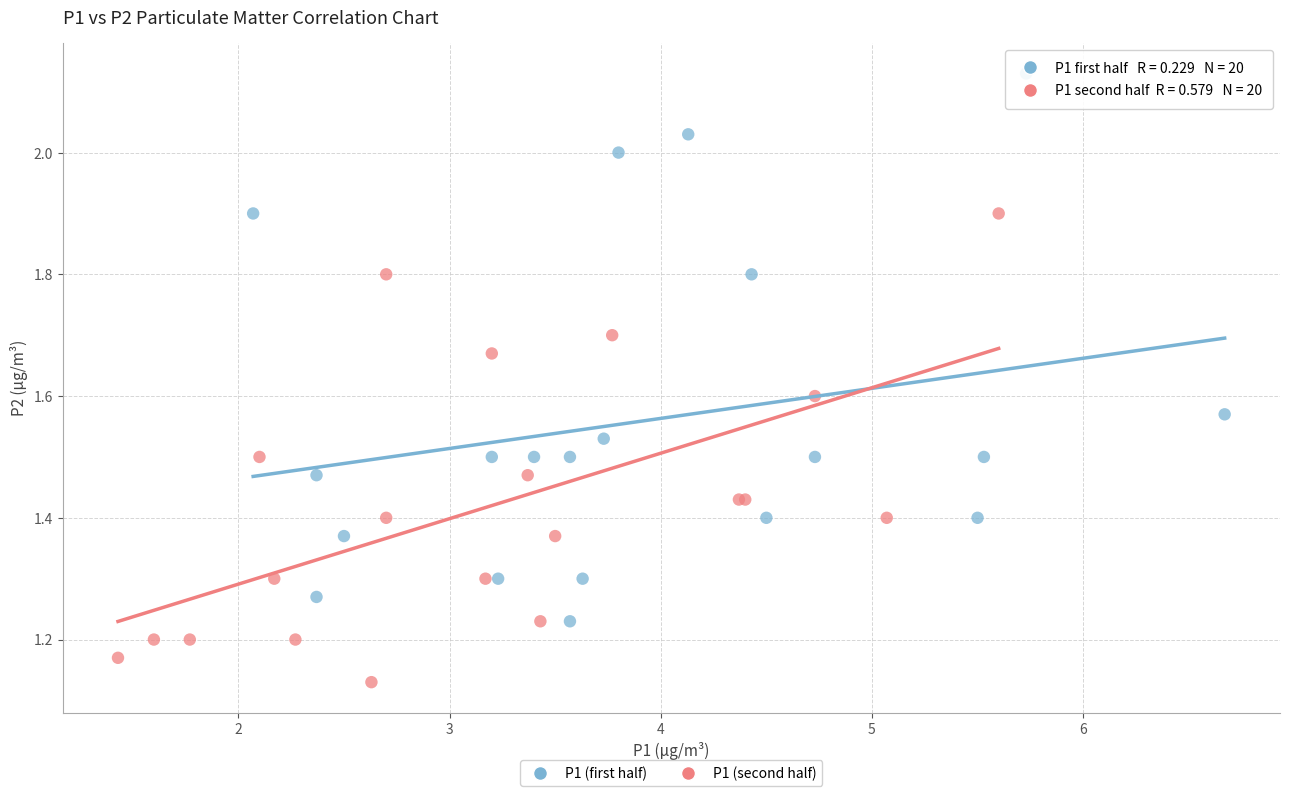

Which series contains the highest Y value?

P1 (first half)